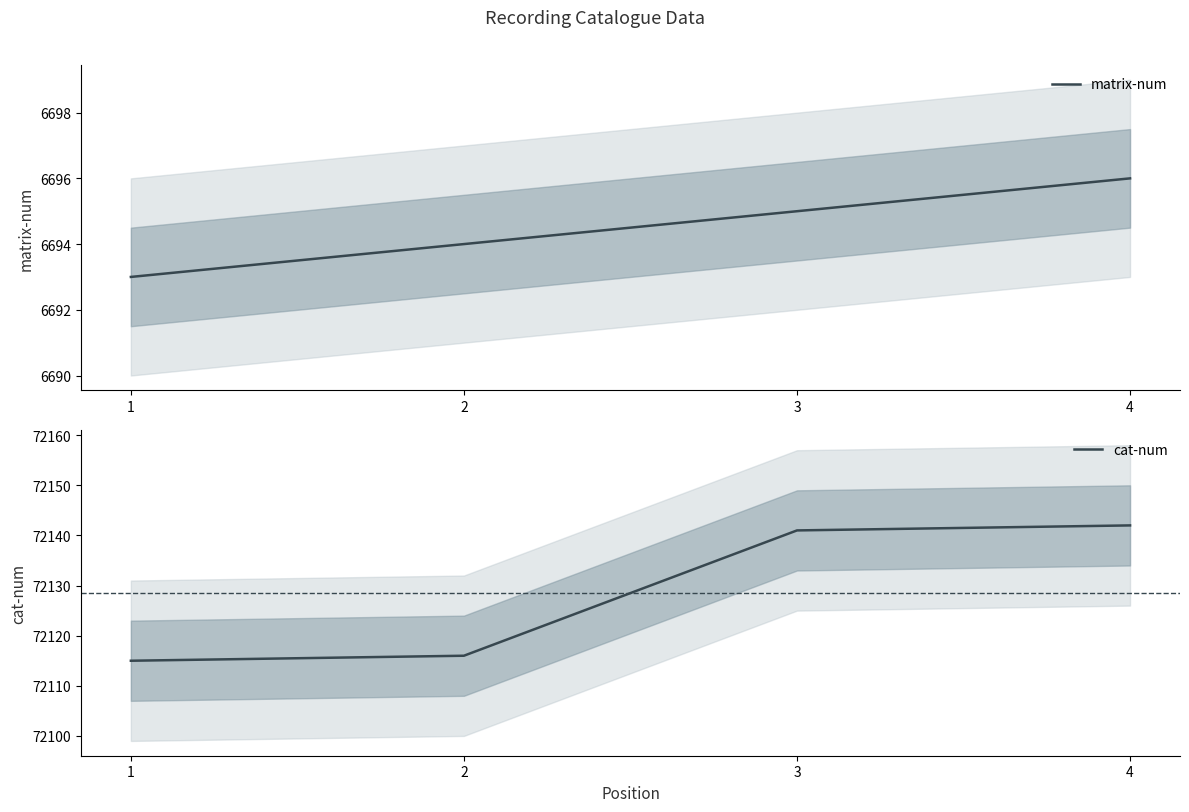

What is the average value of the matrix-num series?

6694